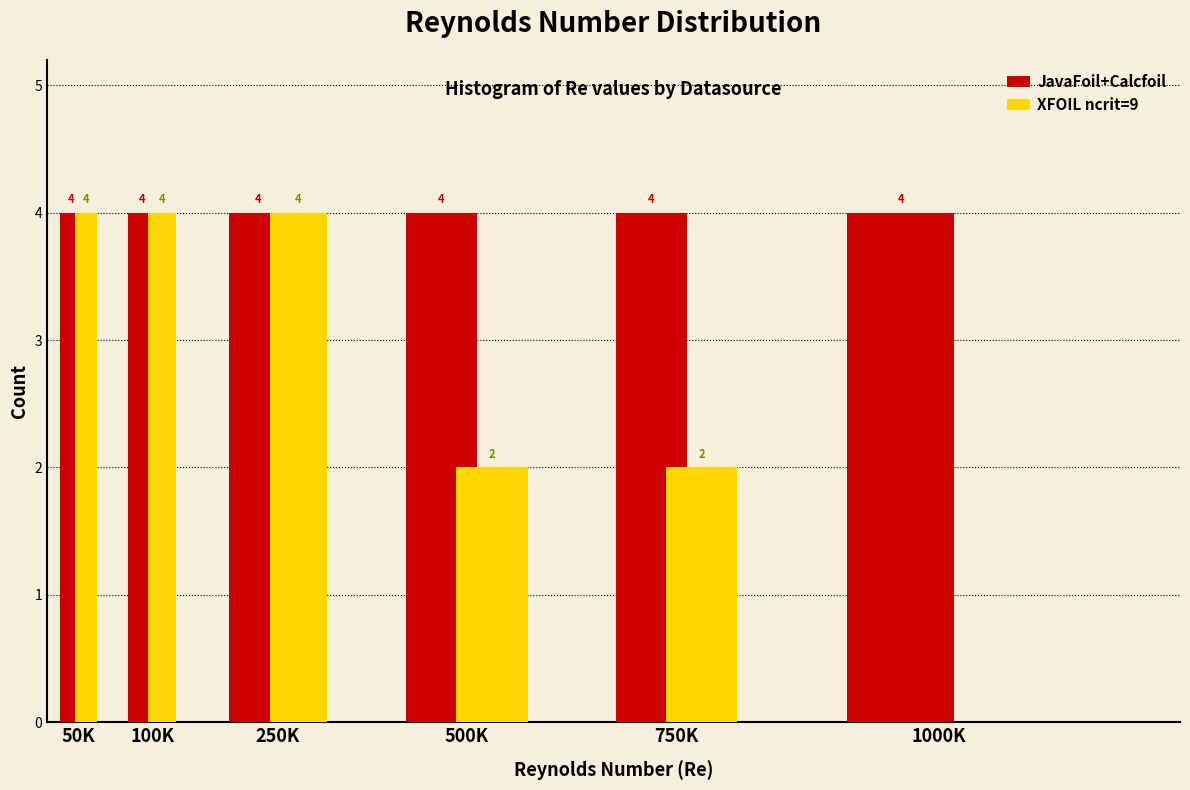

Reading left to right, list all the values displayed in this chart.

JavaFoil+Calcfoil: 50K=4	100K=4	250K=4	500K=4	750K=4	1000K=4
XFOIL ncrit=9: 50K=4	100K=4	250K=4	500K=2	750K=2	1000K=0